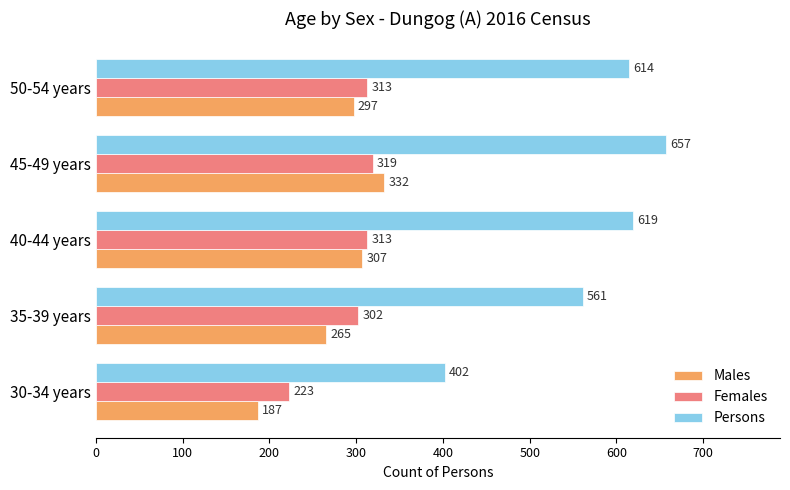

What are all the series names shown in the legend?

Males, Females, Persons